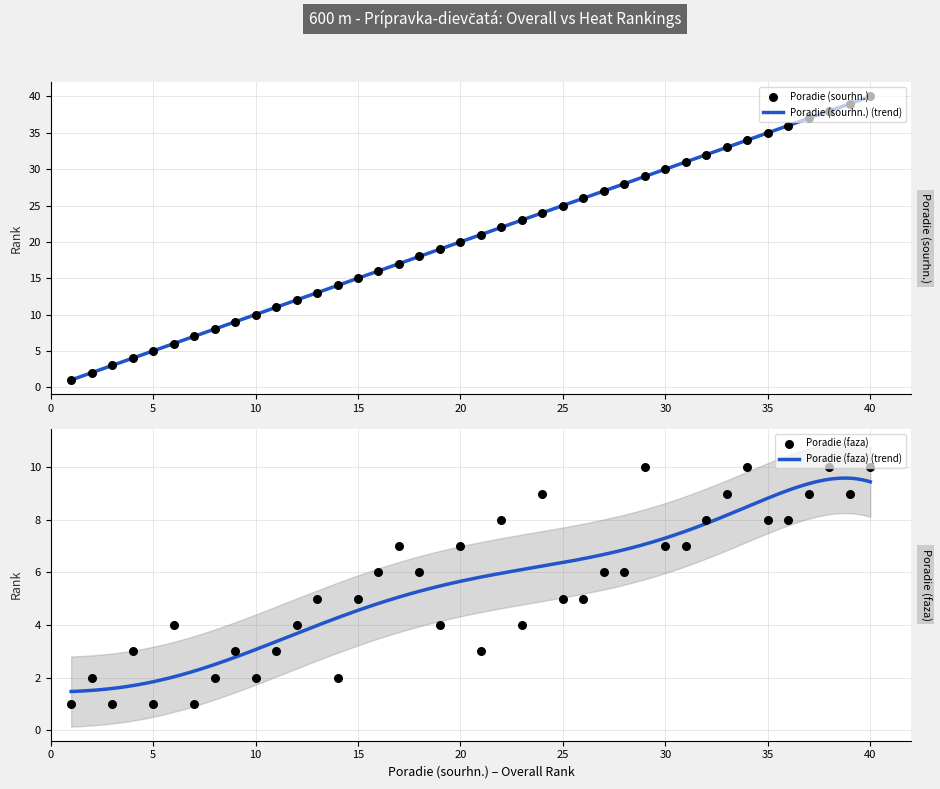

Which series contains the lowest Y value?

Poradie (sourhn.)